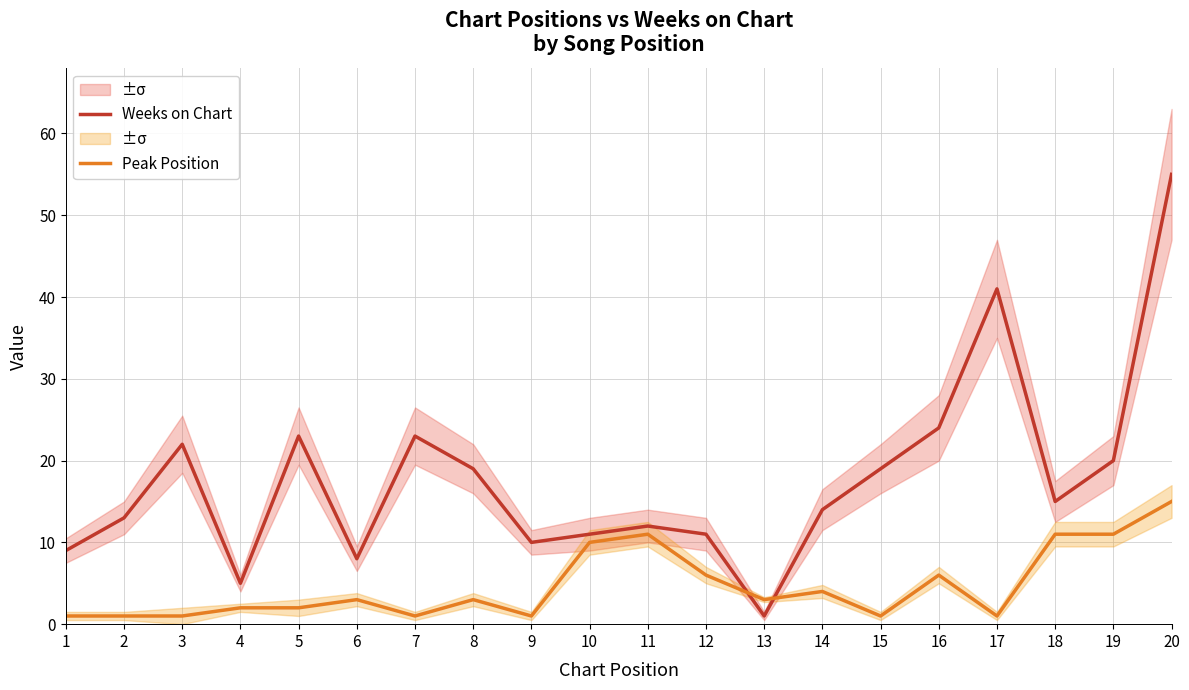

What is the difference between the maximum and minimum values in the Peak Position series?

14